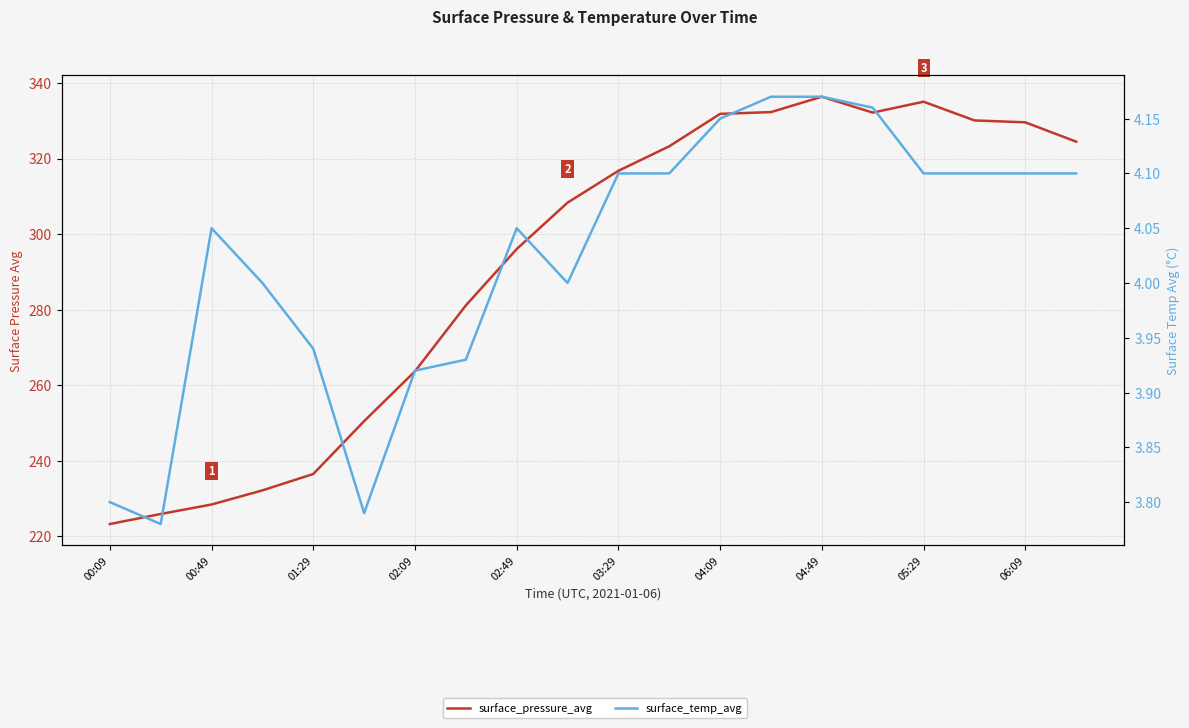

What is the maximum value shown in the chart?

336.4